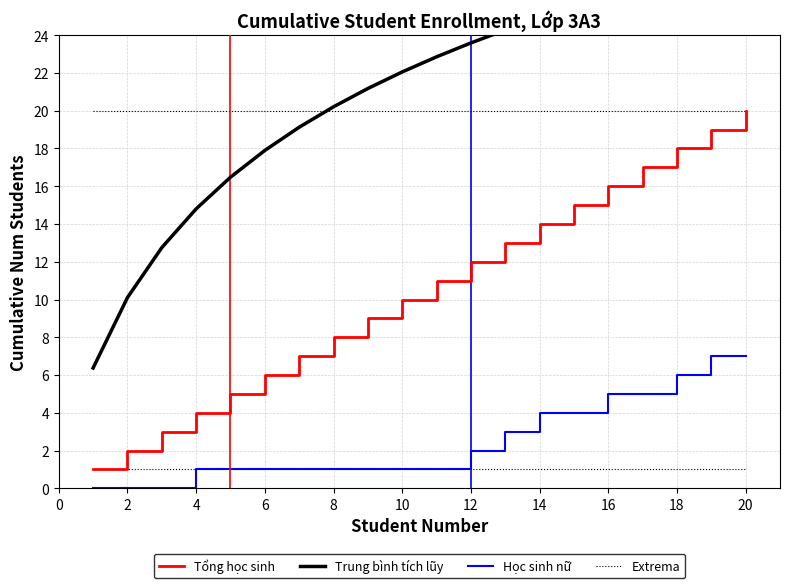

Between 12 and 8, which is larger?

12